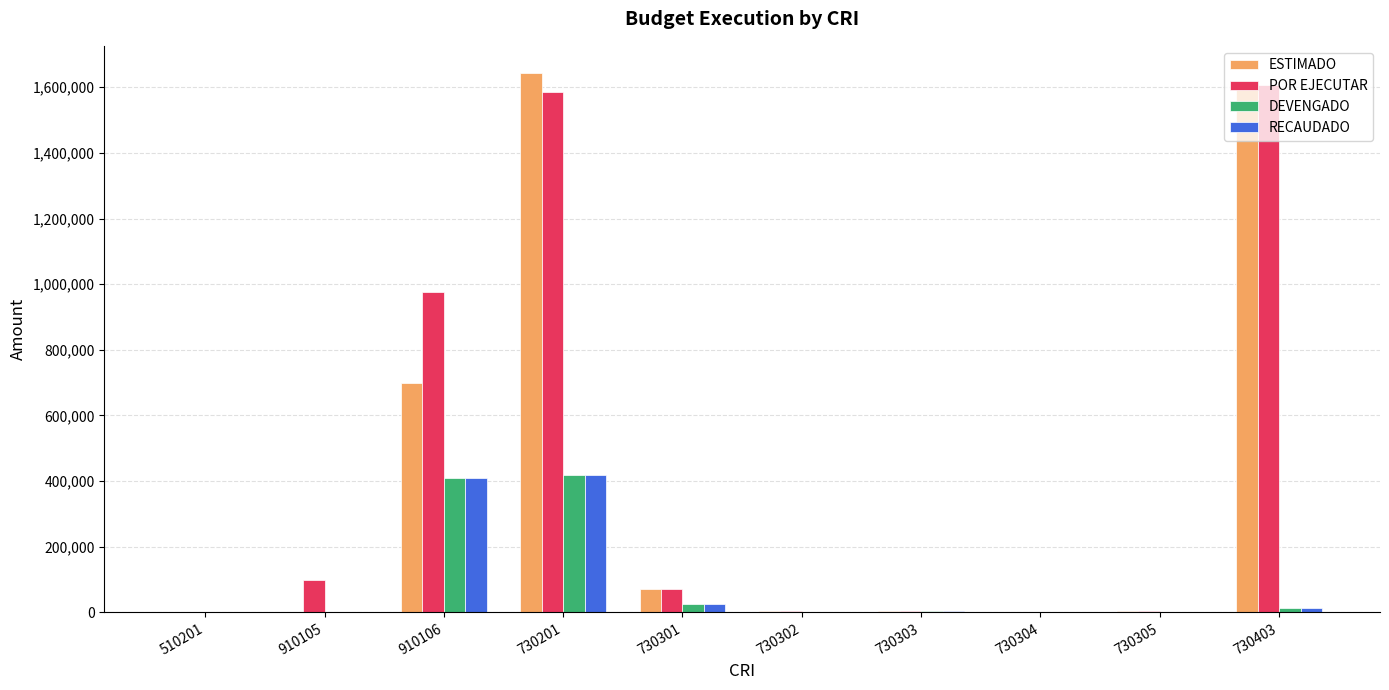

Between 910106 and 730302, which series saw the biggest shift?

POR EJECUTAR